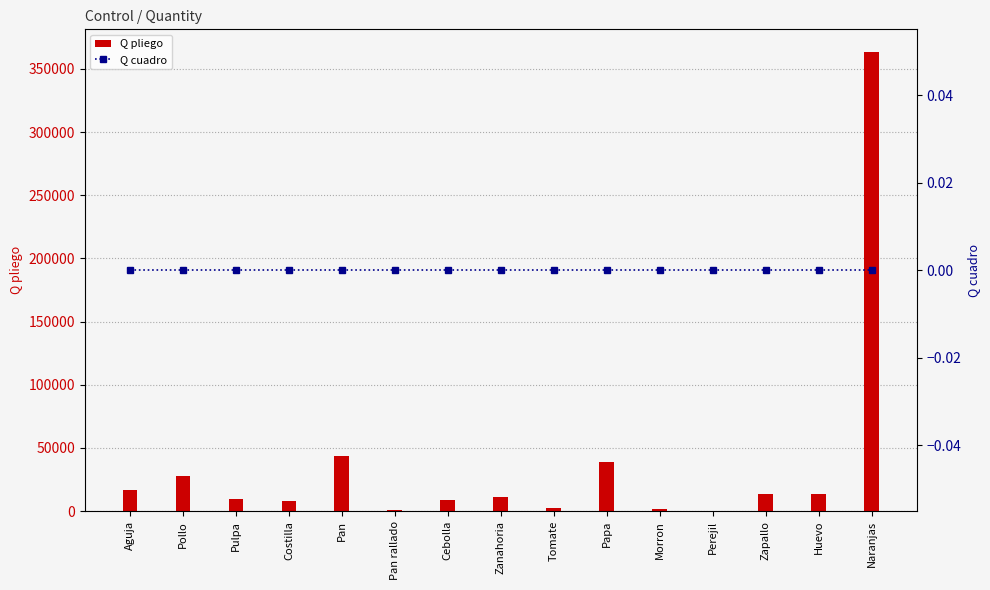

Read the Q pliego value at Zapallo, to the nearest 50.

13250